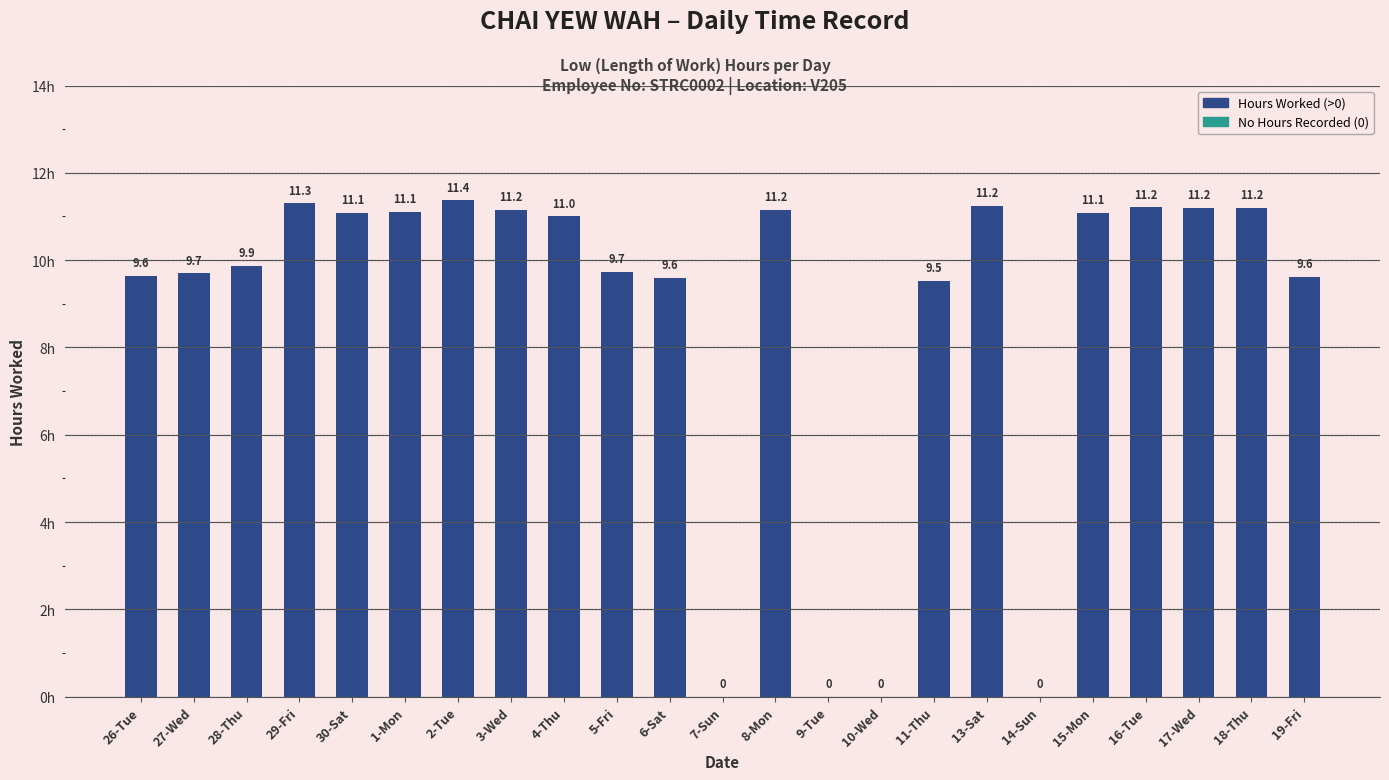

What is the sum of all values?

201.8